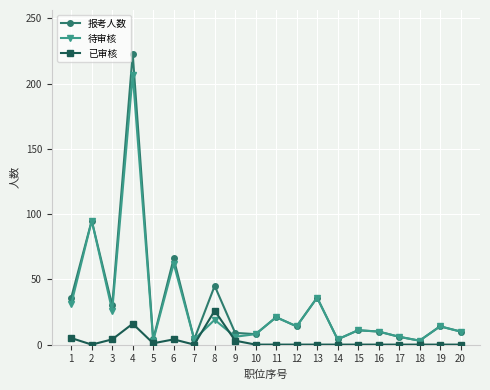

What is the greatest value displayed?

223